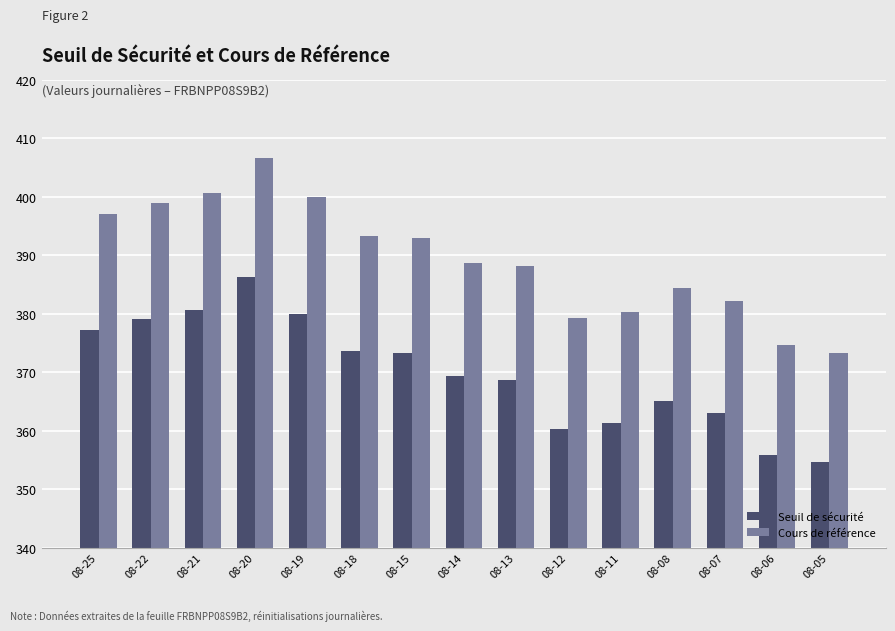

Read the Seuil de sécurité value at 08-14.

369.3